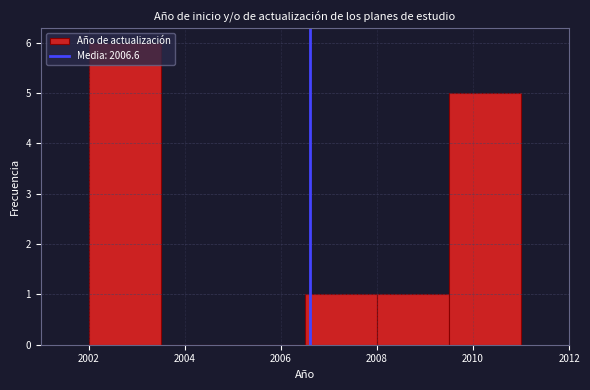

Which range on the x-axis has the tallest bar?

2002.0 to 2003.5